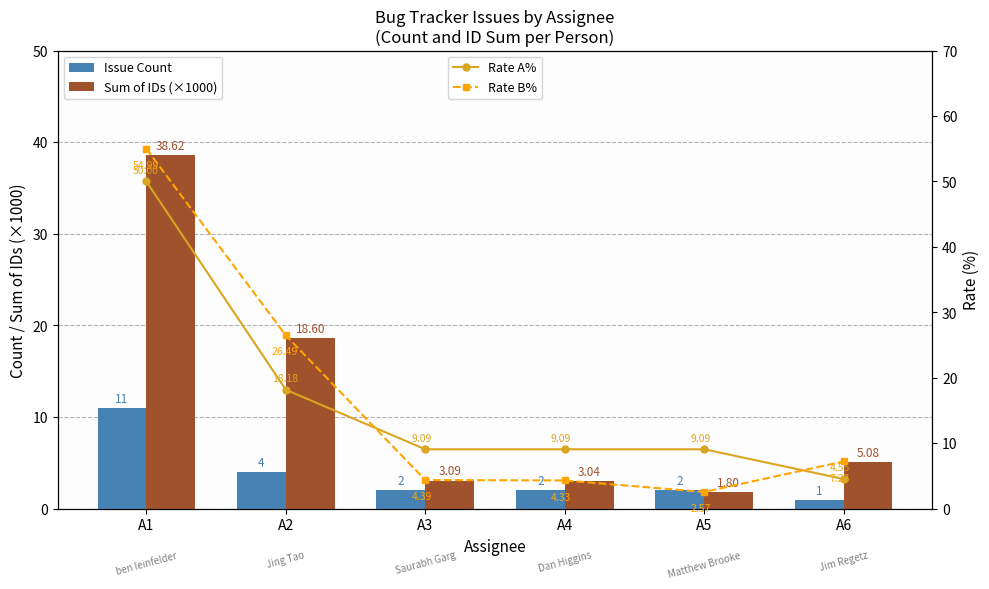

Reading left to right, extract all data points from this chart.

Issue Count: A1=11.0	A2=4.0	A3=2.0	A4=2.0	A5=2.0	A6=1.0
Sum of IDs (×1000): A1=38.6	A2=18.6	A3=3.1	A4=3.0	A5=1.8	A6=5.1
Rate A%: A1=50.0	A2=18.2	A3=9.1	A4=9.1	A5=9.1	A6=4.5
Rate B%: A1=55.0	A2=26.5	A3=4.4	A4=4.3	A5=2.6	A6=7.2